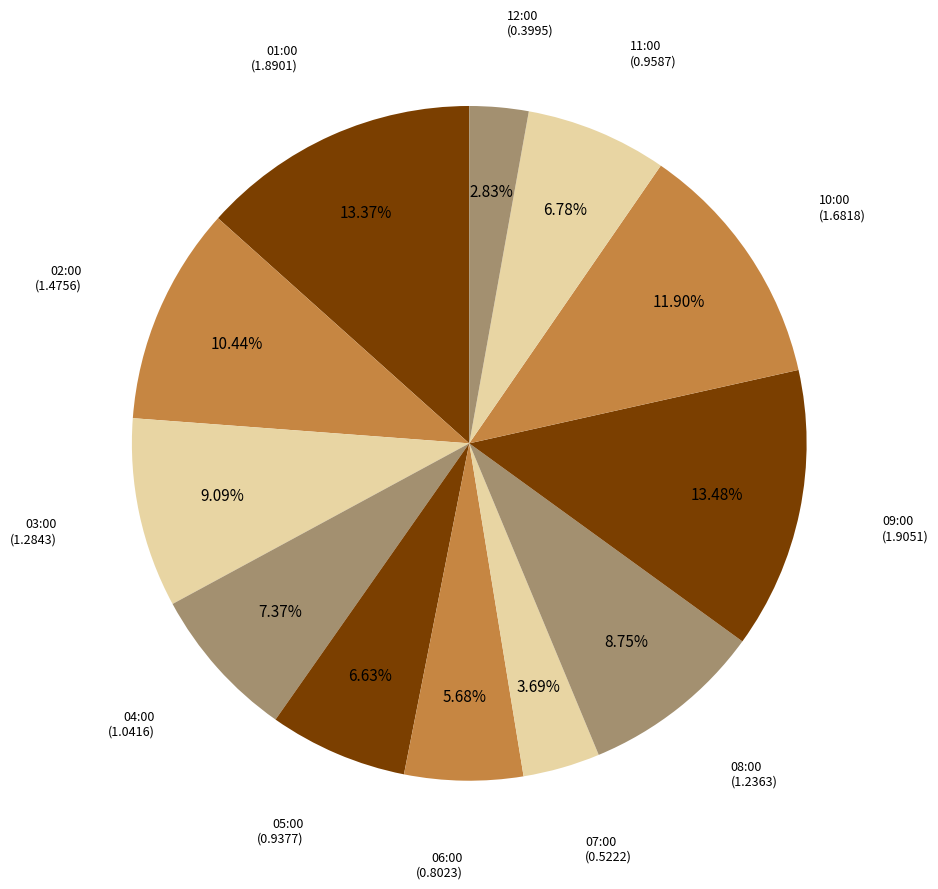

To the nearest percent, what is the difference between the largest and smallest slice percentages?

11%